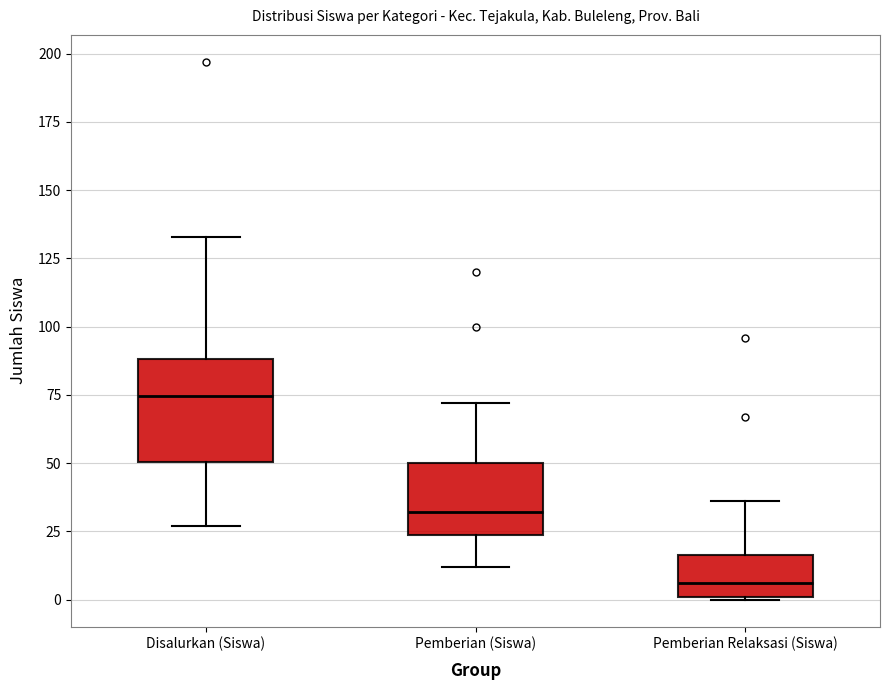

Which box's median line is the lowest?

Pemberian Relaksasi (Siswa)